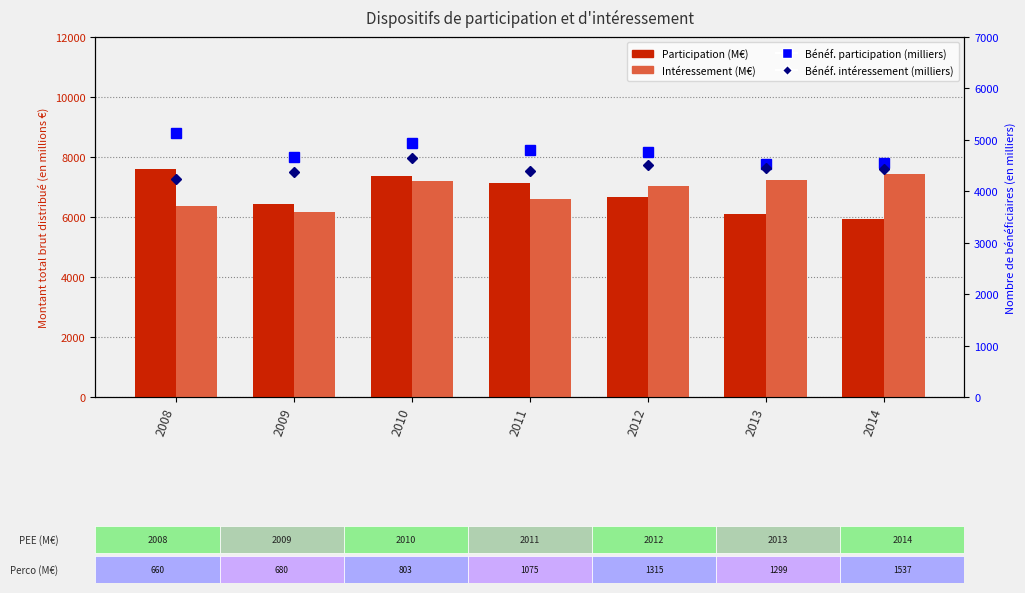

Reading left to right, extract all data points from this chart.

Participation: 2008=7585.0	2009=6439.0	2010=7380.0	2011=7124.0	2012=6664.0	2013=6089.7	2014=5926.7
Intéressement: 2008=6381.0	2009=6170.0	2010=7185.0	2011=6616.0	2012=7027.0	2013=7235.7	2014=7419.1
Bénéficiaires participation (milliers): 2008=5133.0	2009=4666.0	2010=4939.0	2011=4806.0	2012=4756.0	2013=4540.0	2014=4556.0
Bénéficiaires intéressement (milliers): 2008=4240.0	2009=4382.0	2010=4646.0	2011=4396.0	2012=4507.0	2013=4453.0	2014=4434.0